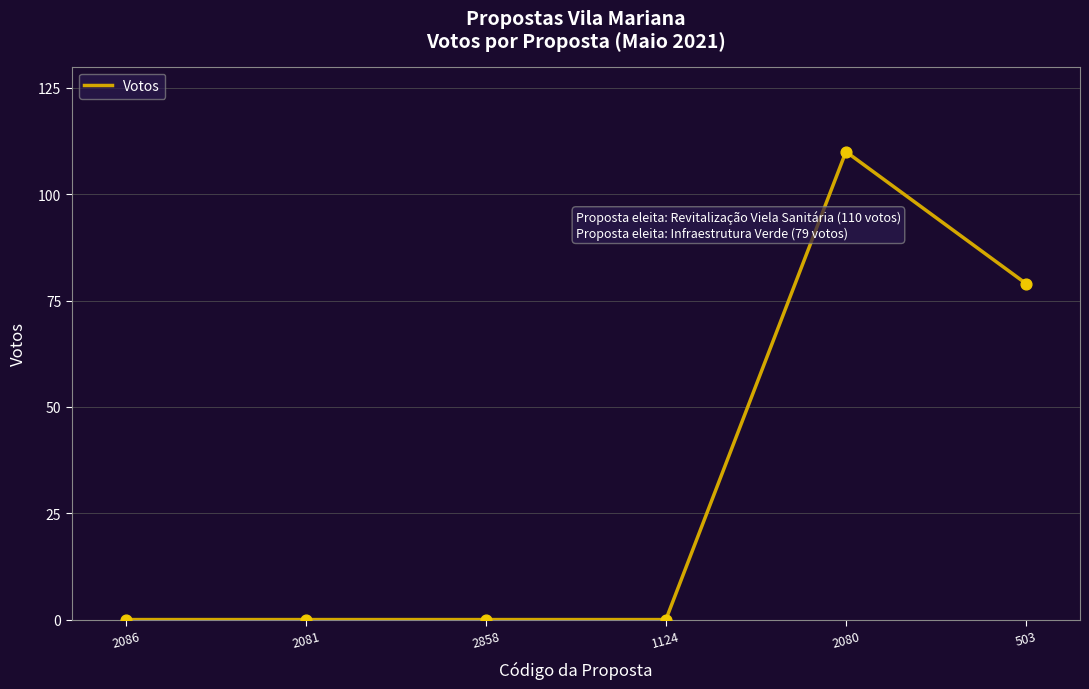

What is the change in value from 2081 to 503?

+79